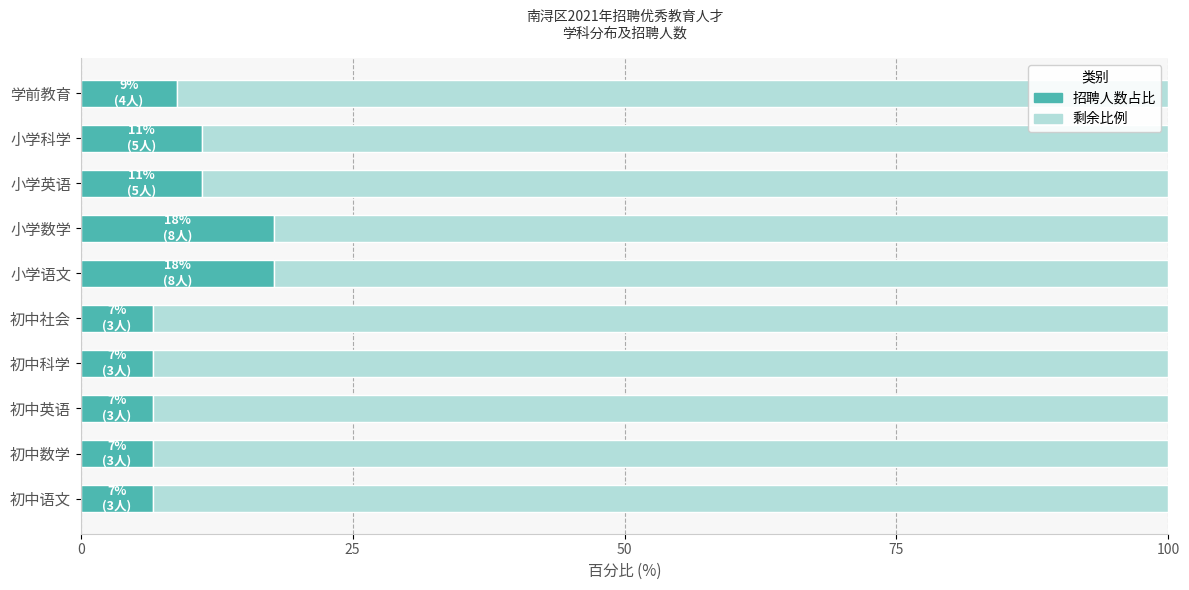

What is the total value across all series at 初中数学?

100.0